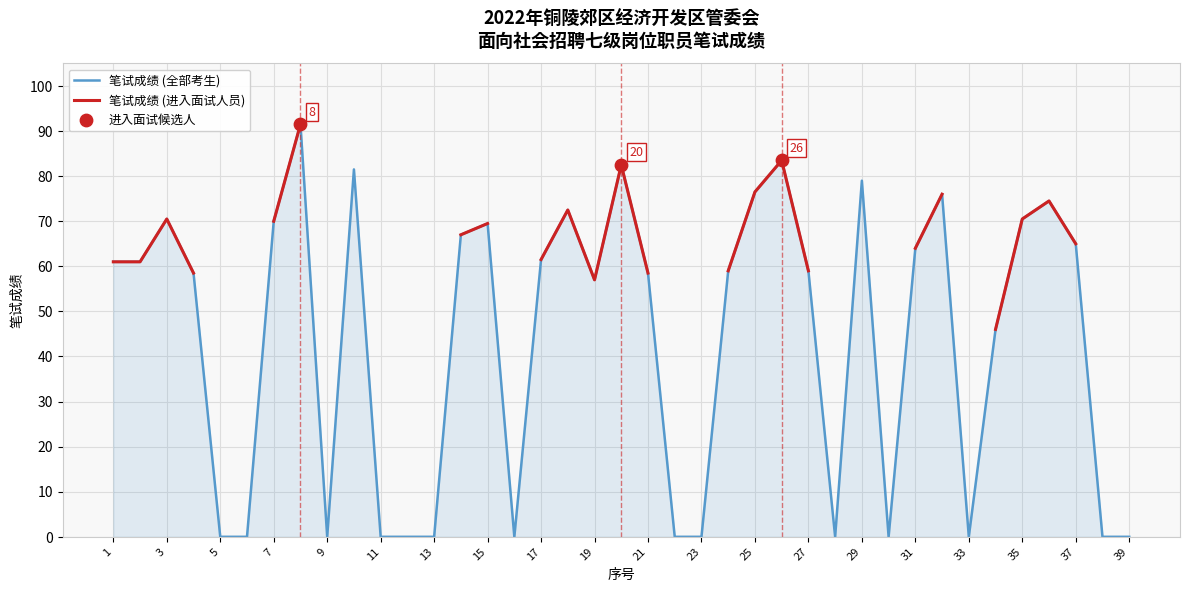

Between 20 and 33, which is larger?

20